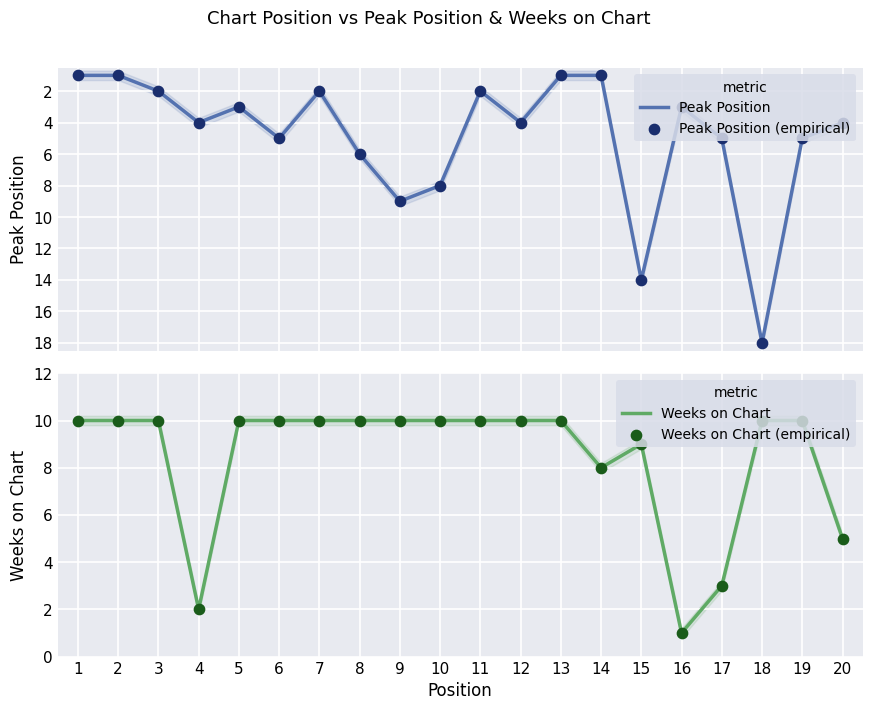

What are all the series names shown in the legend?

Peak Position, Peak Position (empirical), Weeks on Chart, Weeks on Chart (empirical)